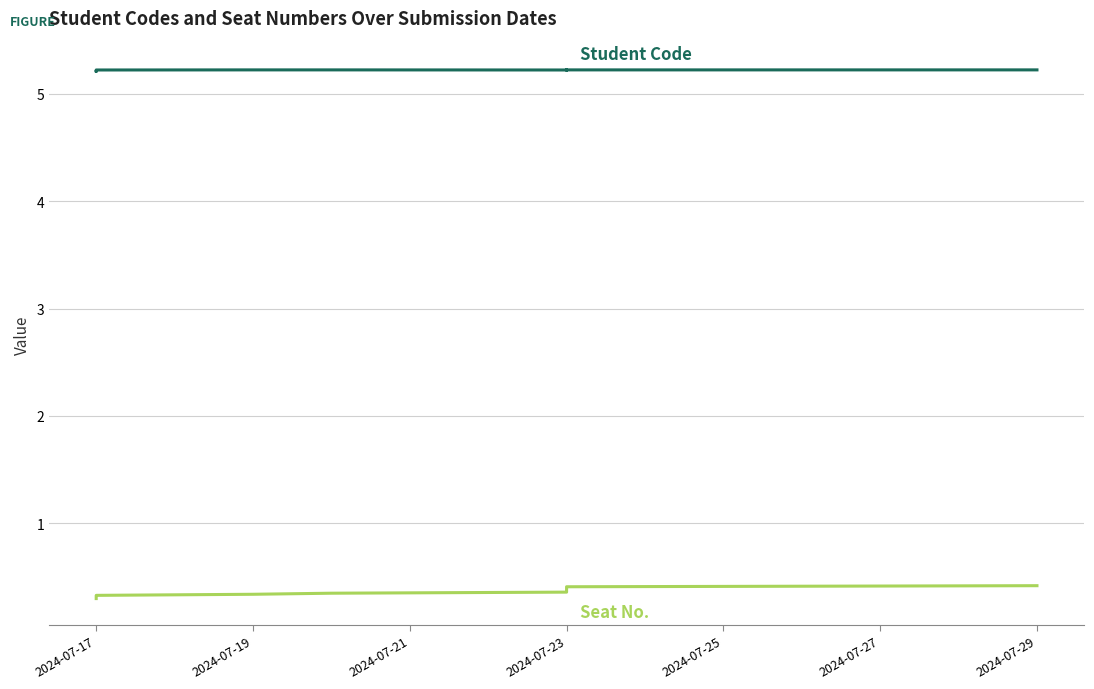

True or false: Seat No. and Student Code intersect in this chart.

False